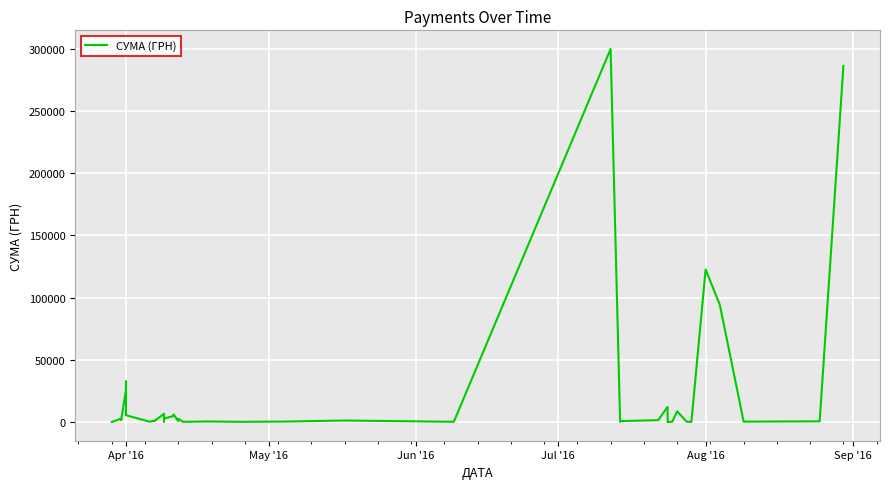

What is the sum of all values?

934294.6